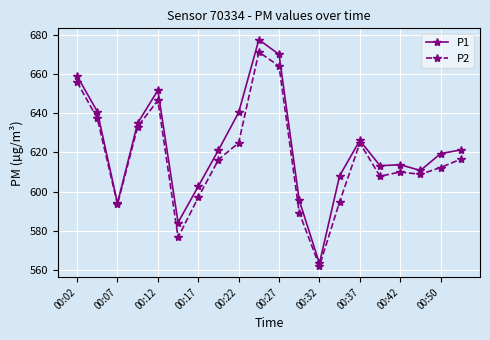

True or false: P1 has more than 2 points higher than both neighbors.

True